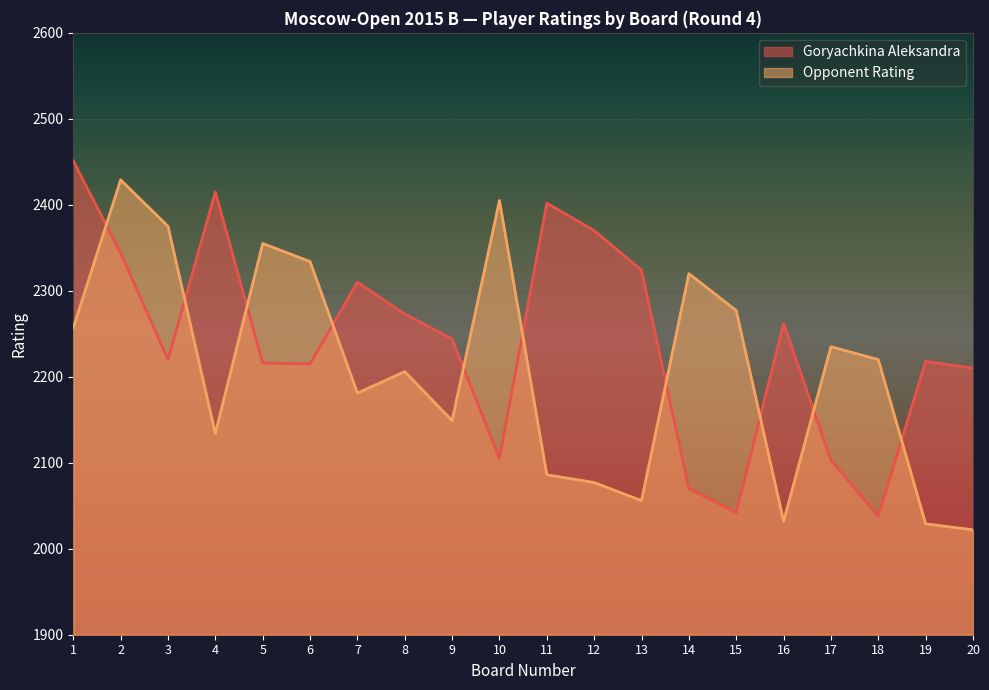

What is the sum of all Opponent Rating values?

44179